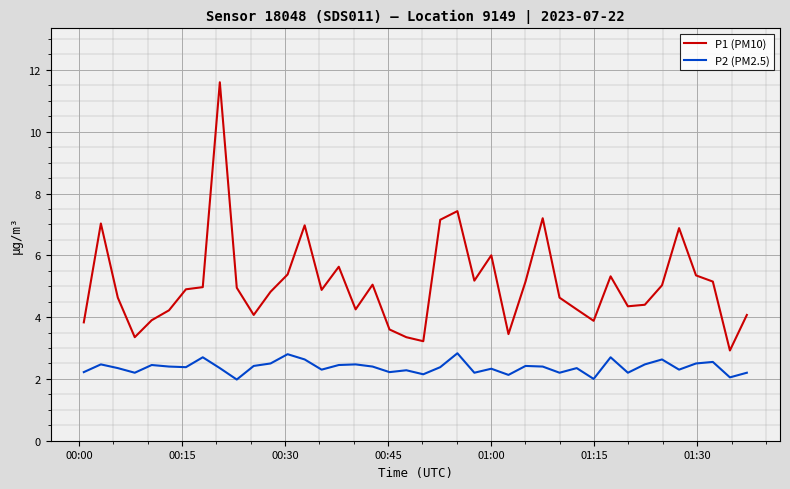

True or false: P1 (PM10) and P2 (PM2.5) cross at least once.

False